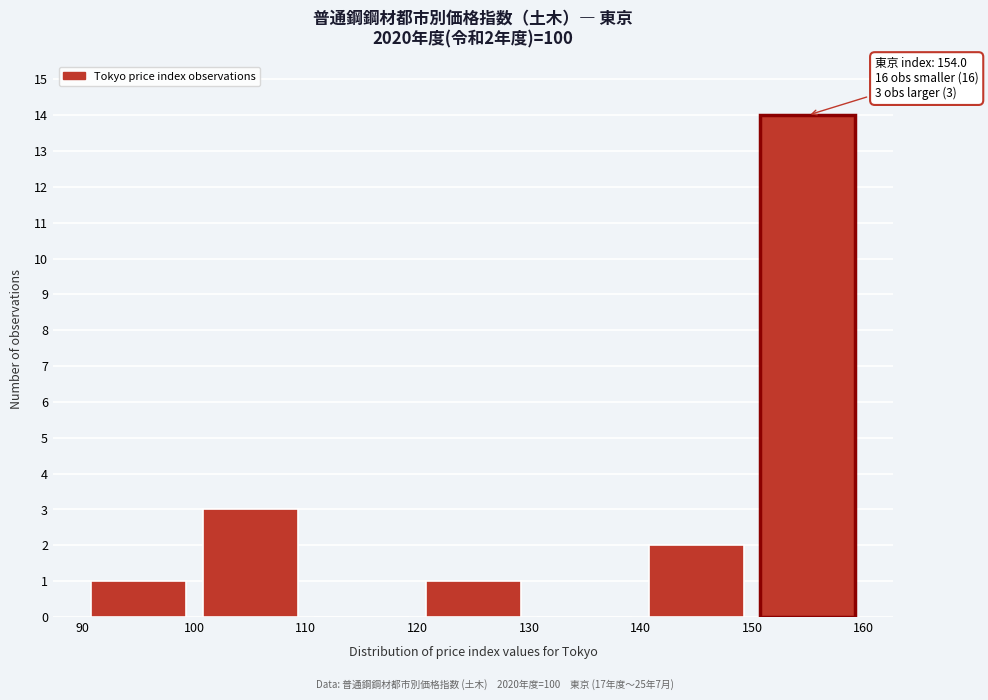

Which range on the x-axis has the tallest bar?

150 to 160